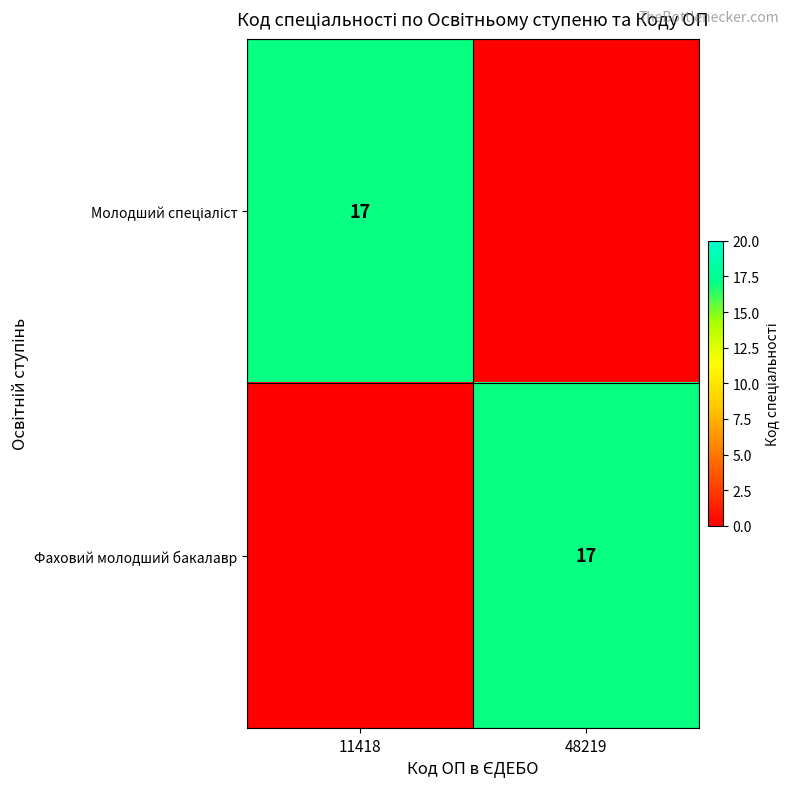

The value of Фаховий молодший бакалавр at 48219 is 17. True or false?

True